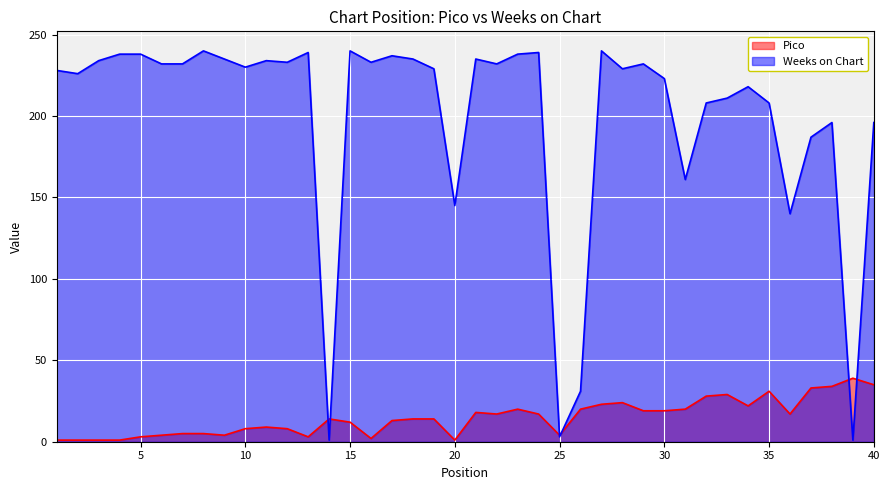

Which series has the largest total across all categories?

Weeks on Chart